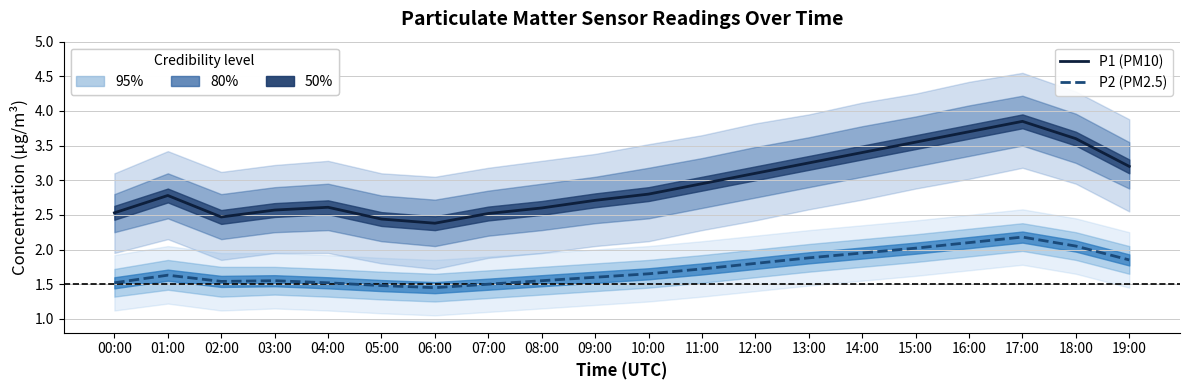

At which category is the sum across all series the highest?

17:00